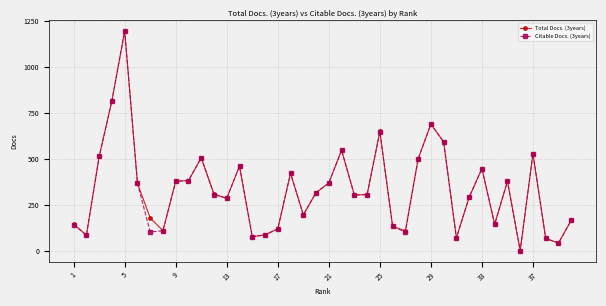

What is the maximum value shown in the chart?

1196